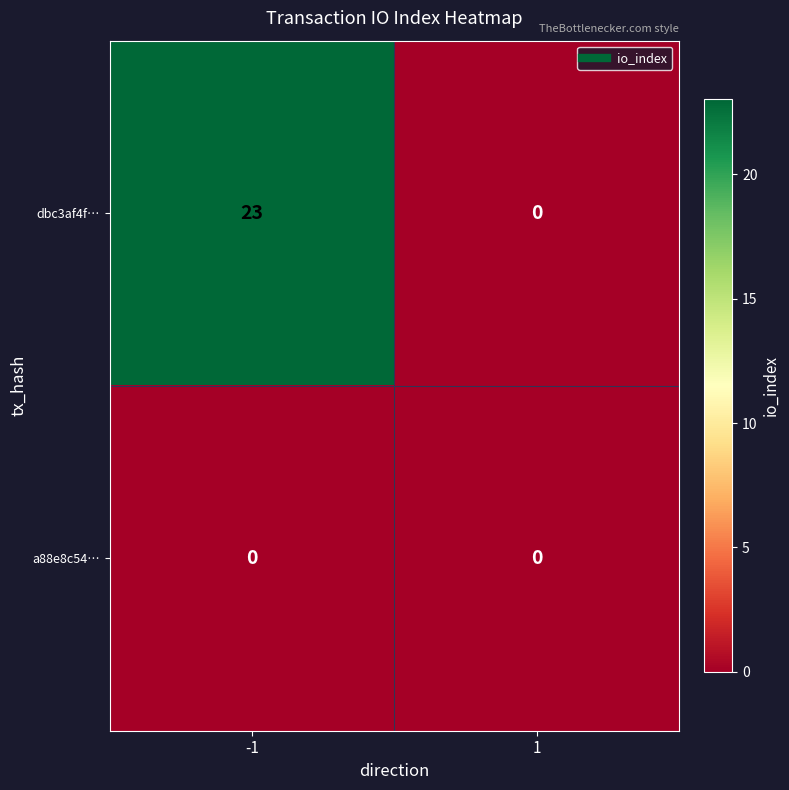

Reading left to right, list all the values displayed in this chart.

dbc3af4f…: -1=23	1=0
a88e8c54…: -1=0	1=0